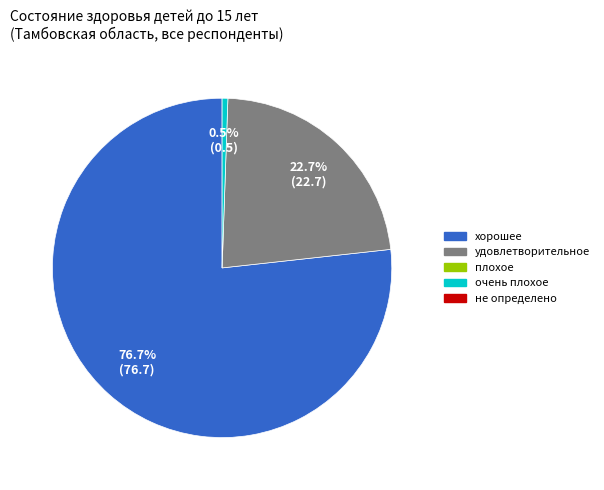

To the nearest percent, what is the difference between the largest and smallest slice percentages?

76%